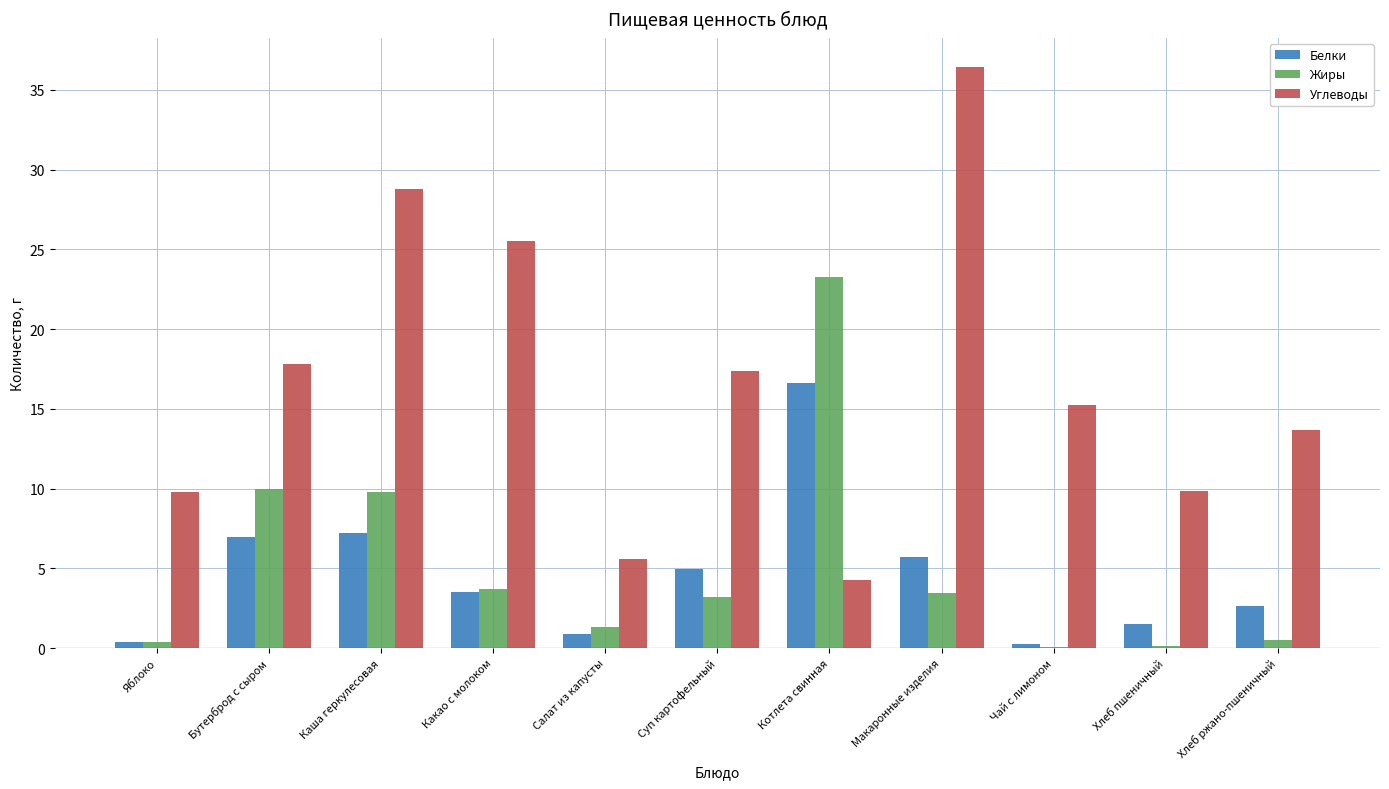

What is the highest value of the Жиры series?

23.3